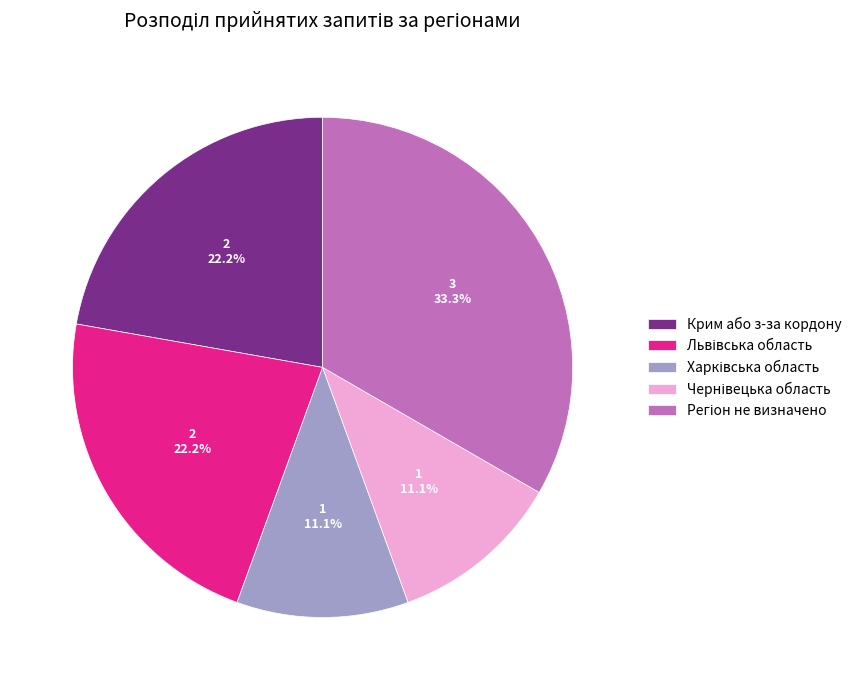

Is there a majority slice in this chart?

No